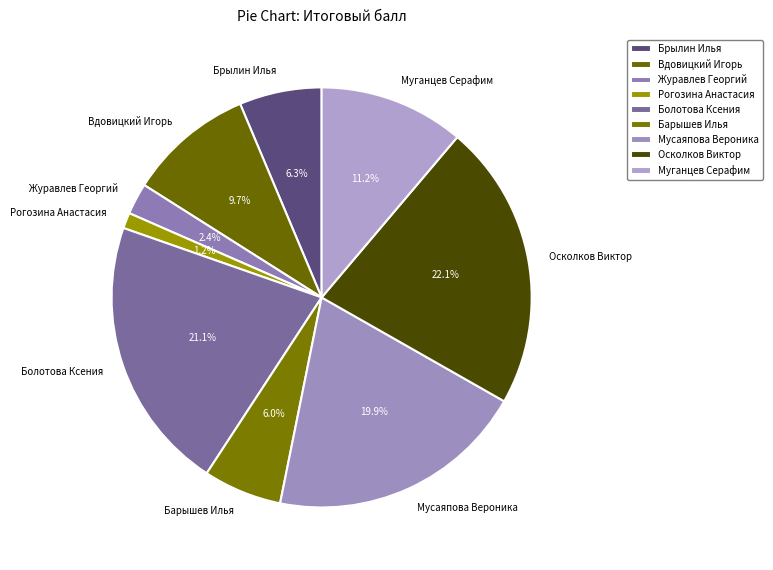

What portion of the pie excludes Барышев Илья?

94.0%